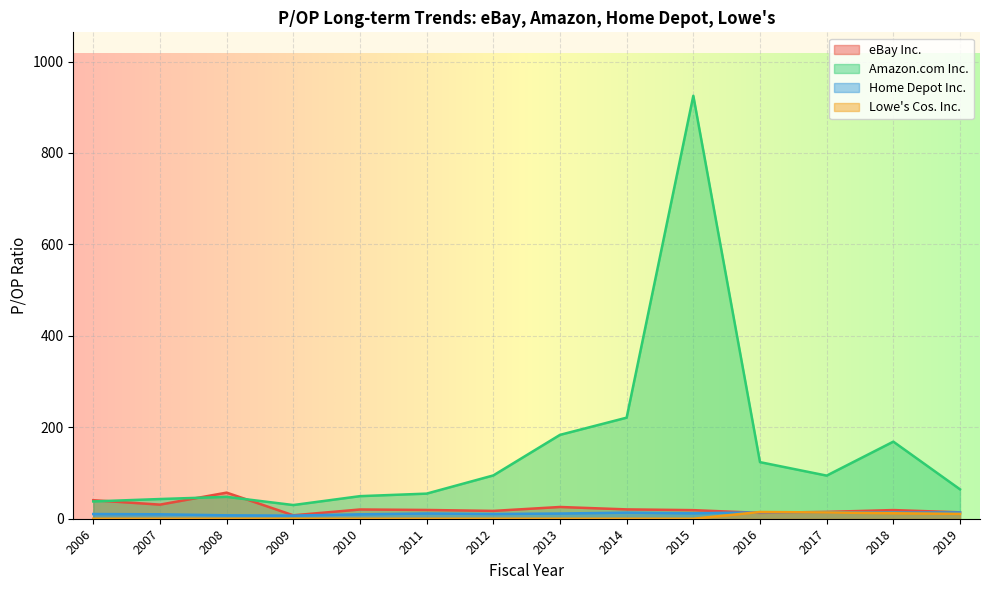

What are all the series names shown in the legend?

eBay Inc., Amazon.com Inc., Home Depot Inc., Lowe's Cos. Inc.